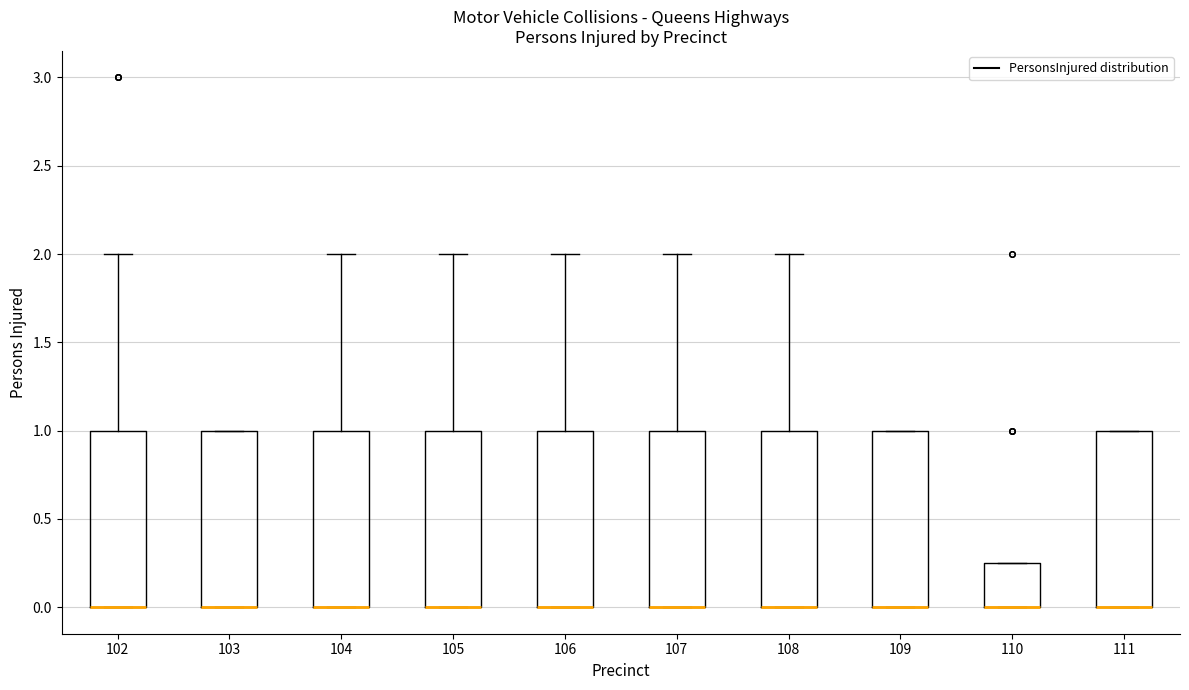

Reading left to right, transcribe this box plot: for each box, give where its median line is, the range the box spans, and where its two whiskers end, as read against the y-axis. The values are not printed on the chart, so give them approximately, as read against the axis.

102: median 0.00 (drawn on the box's lower edge), box 0.00 to 1.00, whiskers 0.00 to 2.00
103: median 0.00 (drawn on the box's lower edge), box 0.00 to 1.00, whiskers 0.00 to 1.00
104: median 0.00 (drawn on the box's lower edge), box 0.00 to 1.00, whiskers 0.00 to 2.00
105: median 0.00 (drawn on the box's lower edge), box 0.00 to 1.00, whiskers 0.00 to 2.00
106: median 0.00 (drawn on the box's lower edge), box 0.00 to 1.00, whiskers 0.00 to 2.00
107: median 0.00 (drawn on the box's lower edge), box 0.00 to 1.00, whiskers 0.00 to 2.00
108: median 0.00 (drawn on the box's lower edge), box 0.00 to 1.00, whiskers 0.00 to 2.00
109: median 0.00 (drawn on the box's lower edge), box 0.00 to 1.00, whiskers 0.00 to 1.00
110: median 0.00 (drawn on the box's lower edge), box 0.00 to 0.25, whiskers 0.00 to 0.25
111: median 0.00 (drawn on the box's lower edge), box 0.00 to 1.00, whiskers 0.00 to 1.00